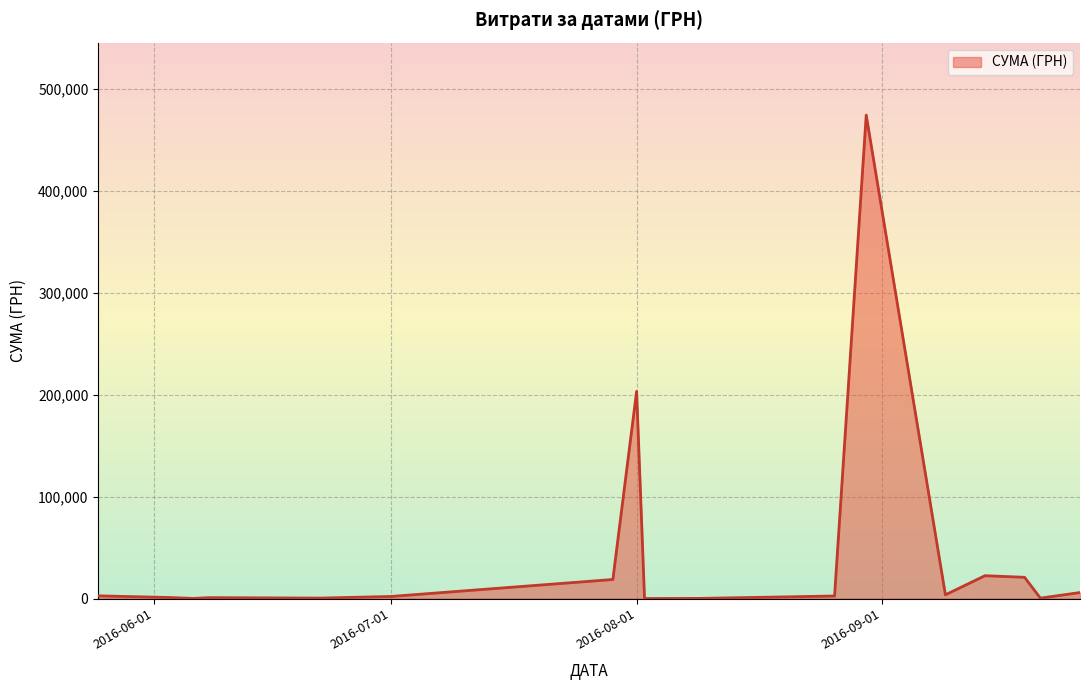

What is the maximum value shown in the chart?

474245.3